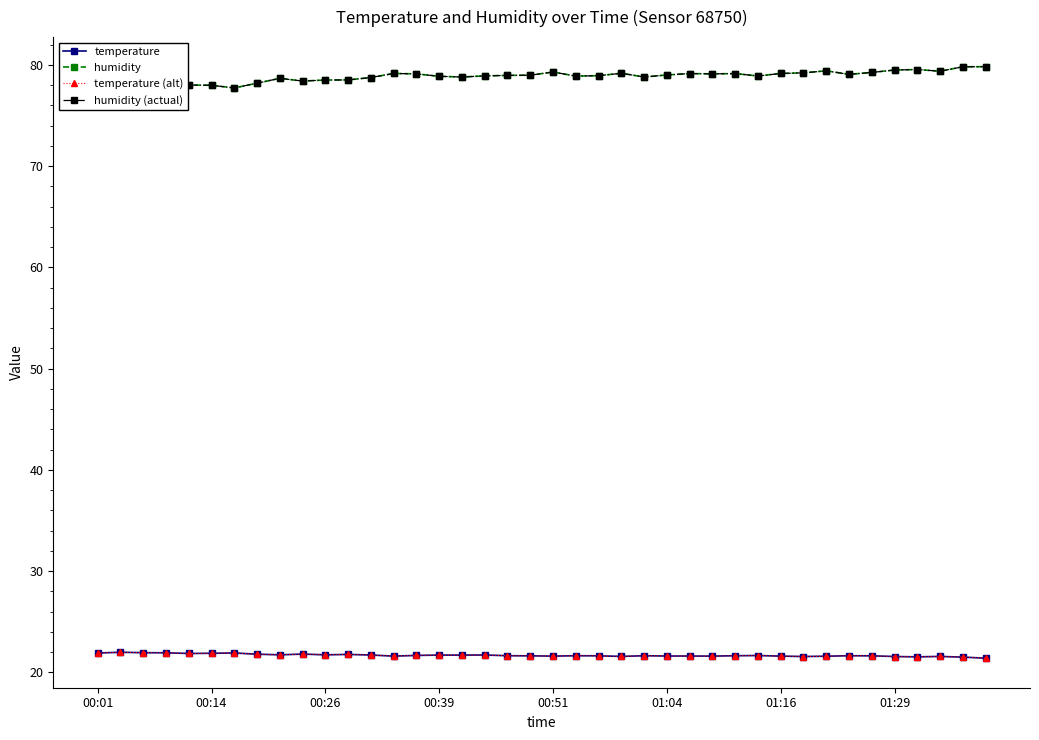

True or false: humidity (actual) and humidity intersect in this chart.

False